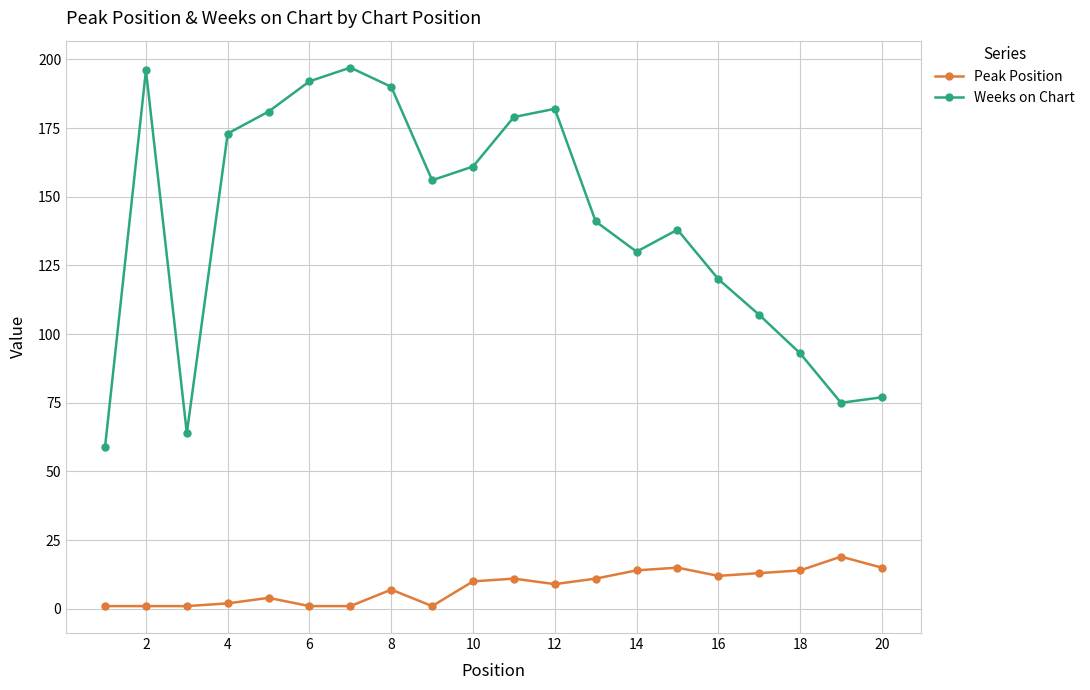

Which series has the largest range (max minus min)?

Weeks on Chart